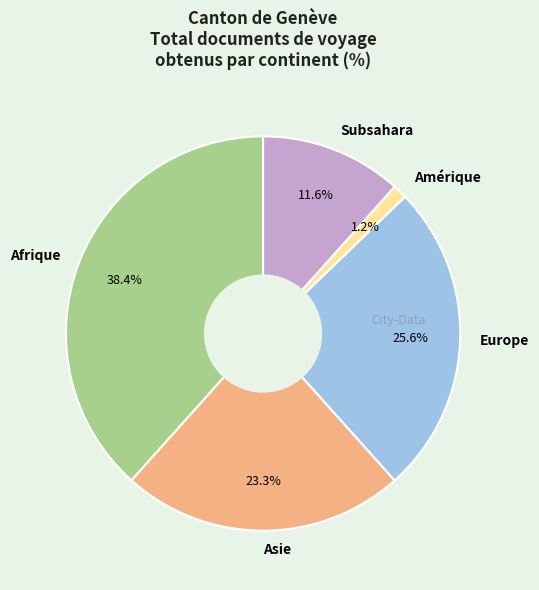

To the nearest percent, what is the average slice percentage?

20%